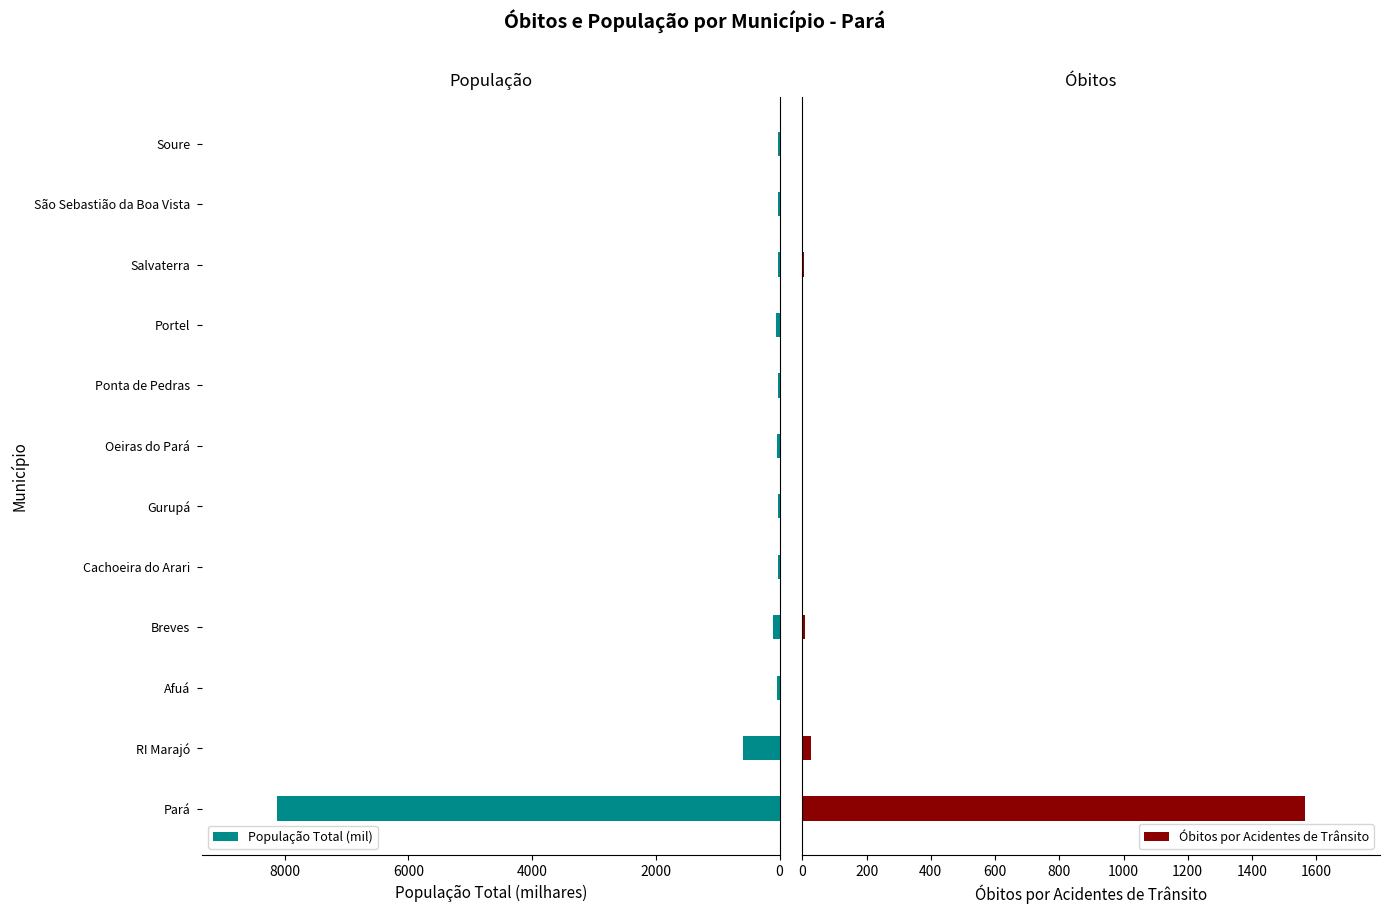

Where is População Total (mil) nearest to the value 4072?

RI Marajó